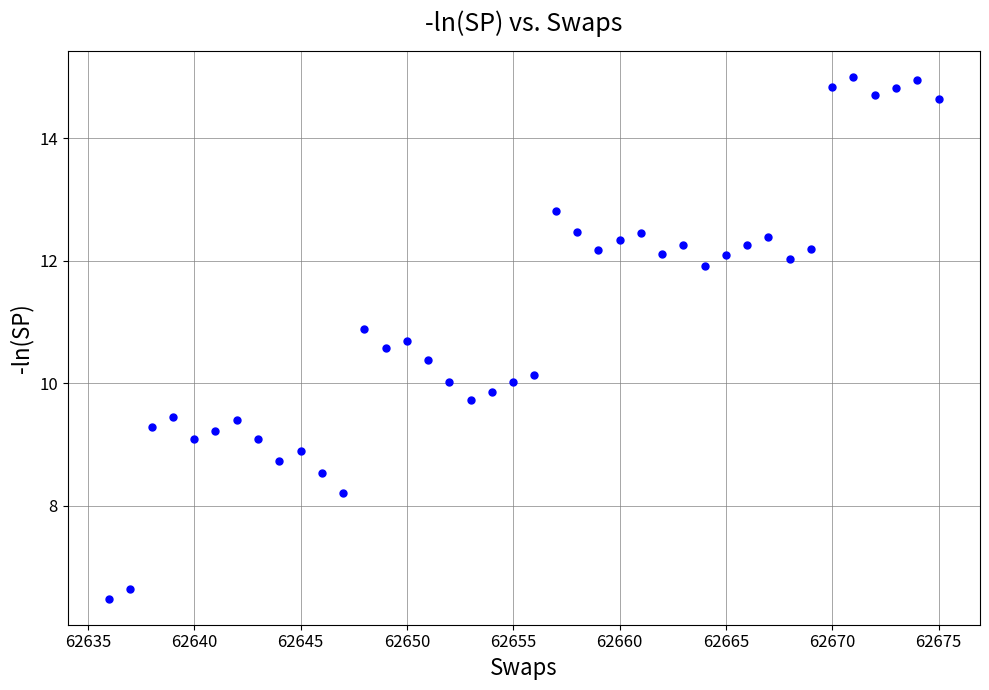

What is the range of Y values (max minus min)?

8.5